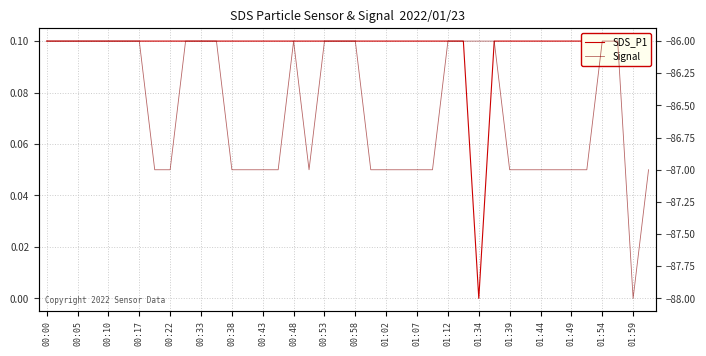

True or false: Signal has more than 2 interior local peaks.

False